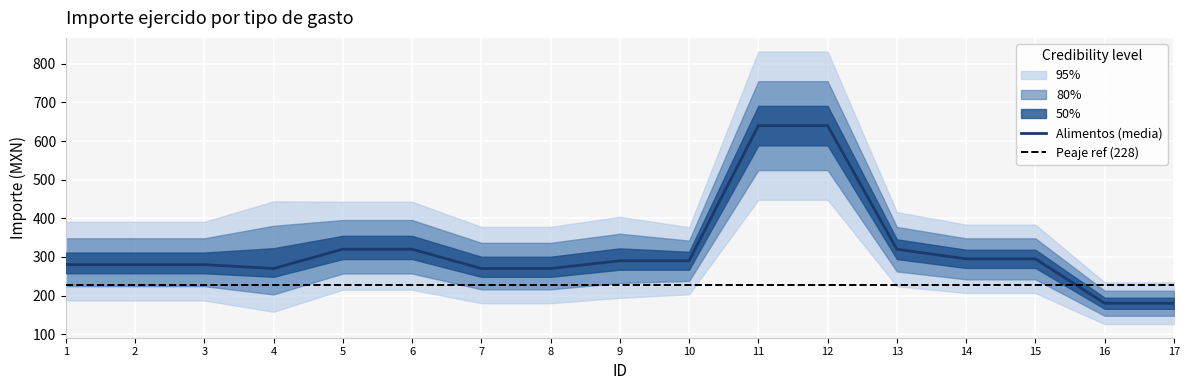

Approximately how many times larger is the value at 2 compared to 13?

0.9